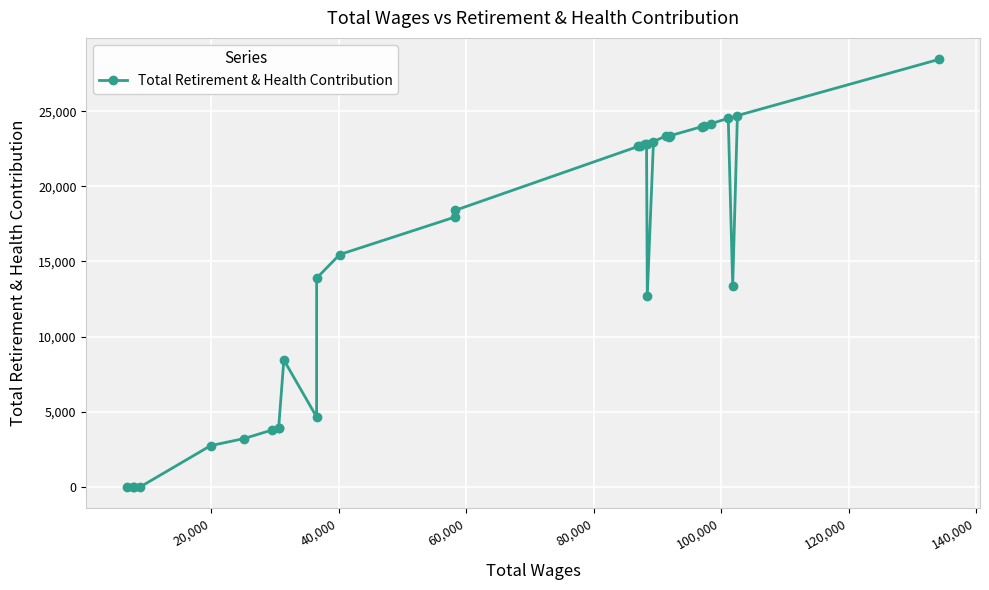

What is the difference between the maximum and minimum values?

28462